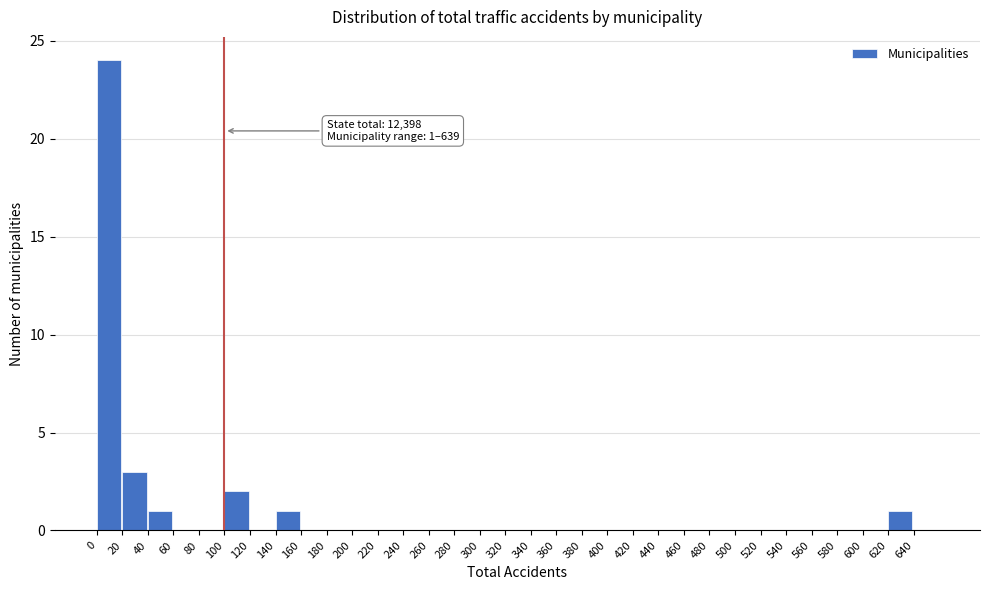

Over which range of the x-axis is the bar tallest?

0 to 20